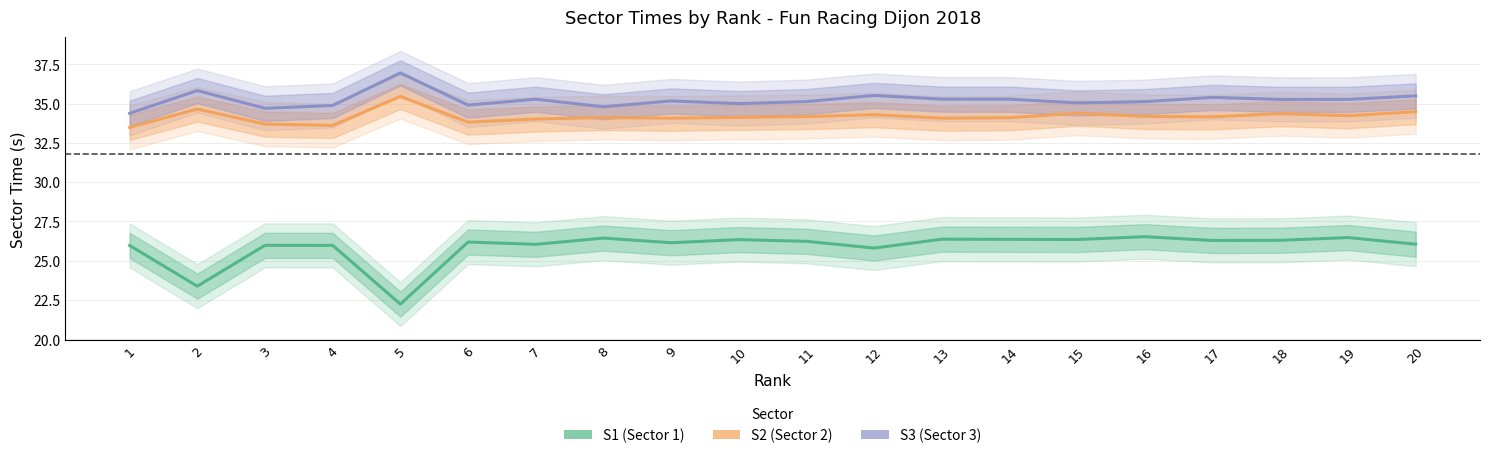

Which series has the largest range (max minus min)?

S1 (Sector 1)